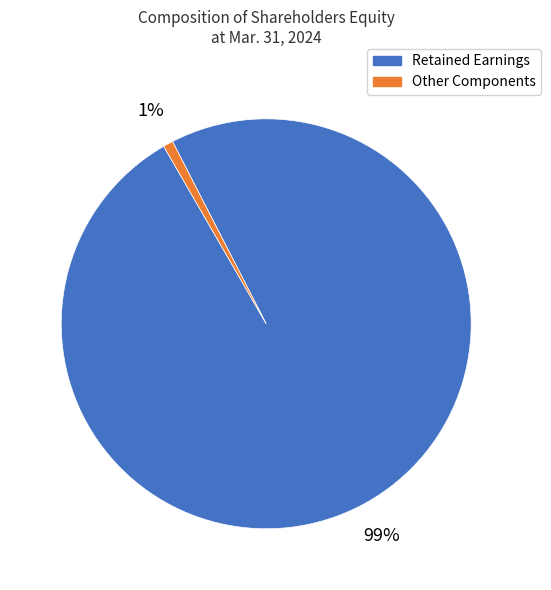

Between Other Components and Retained Earnings, which is larger?

Retained Earnings